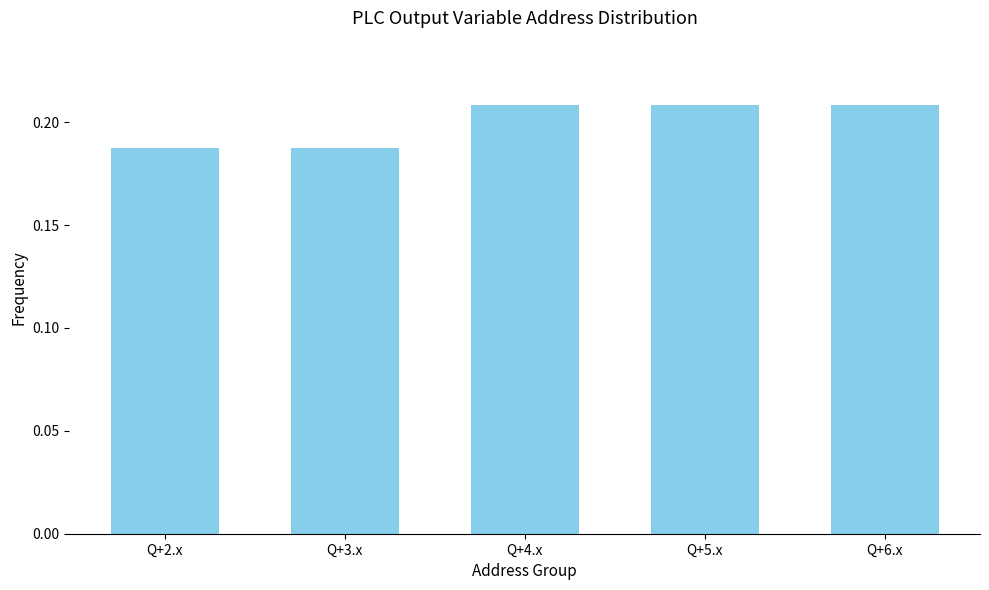

The value at Q+2.x is 0.3. True or false?

False